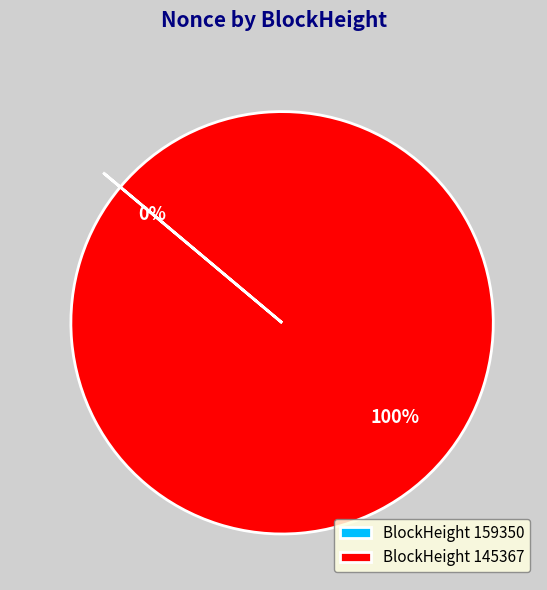

To the nearest percent, what is the average slice percentage?

50%